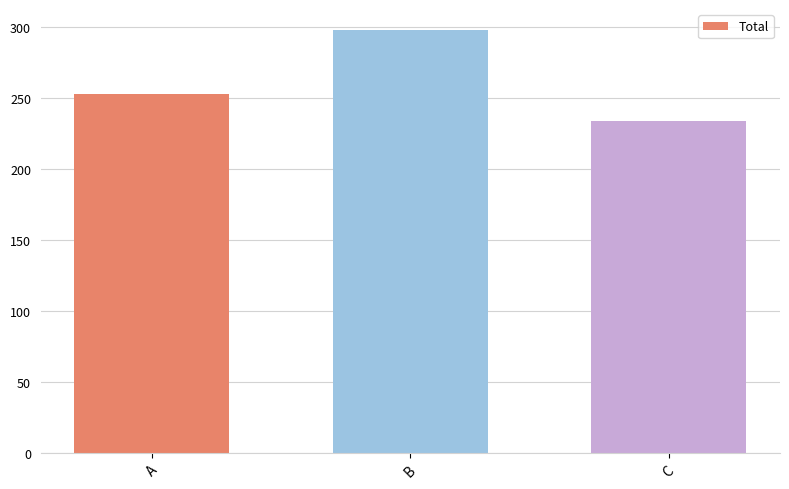

List the labels in order of value, smallest first.

C, A, B